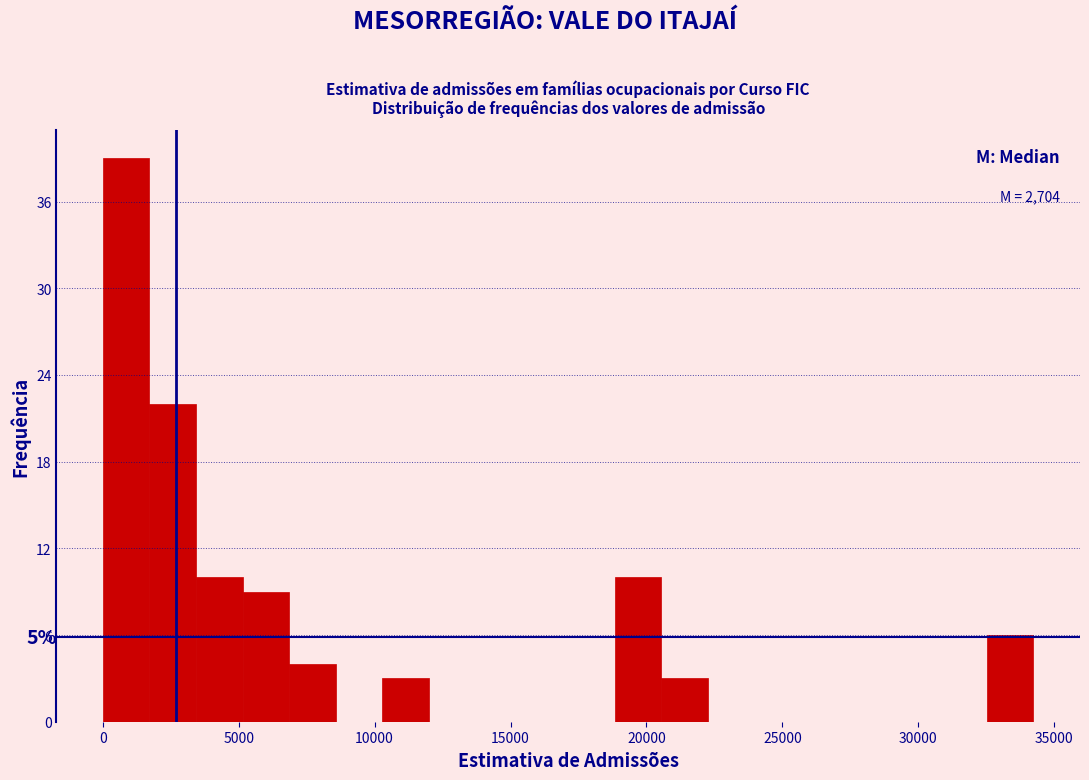

Read against the x-axis, roughly where is the centre of the tallest bar?

1000